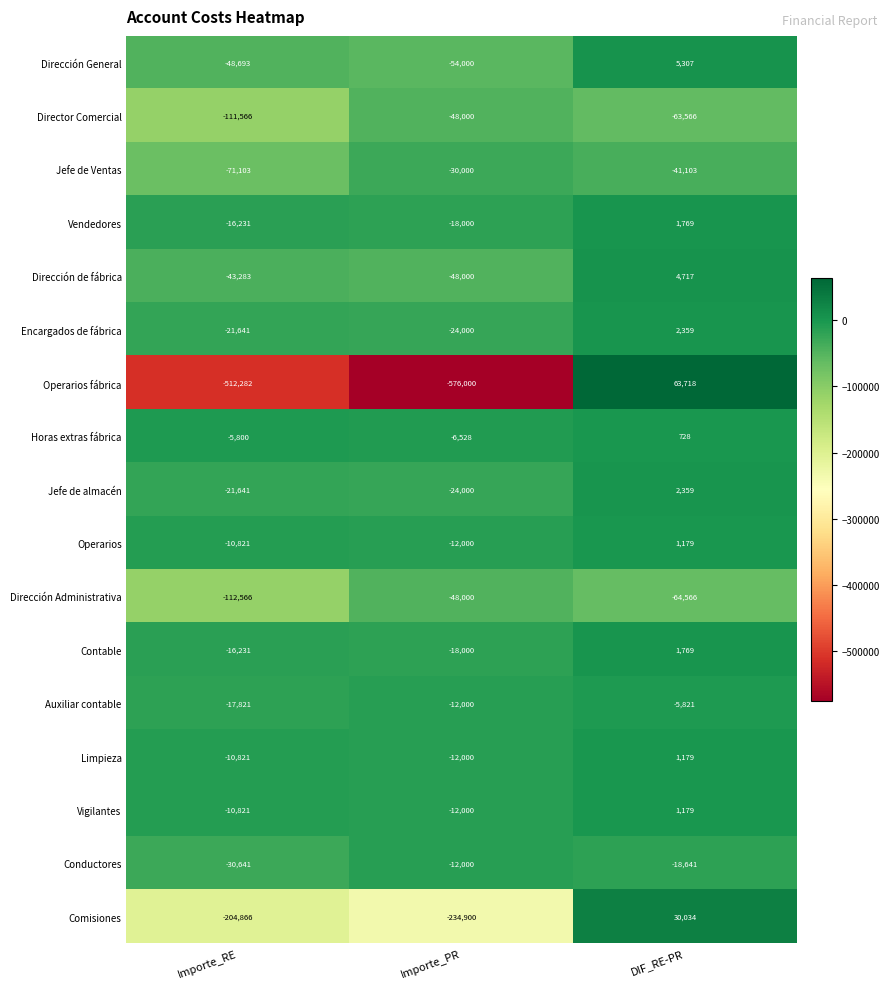

What is the sum of the Comisiones values at Importe_PR and DIF_RE-PR?

-204866